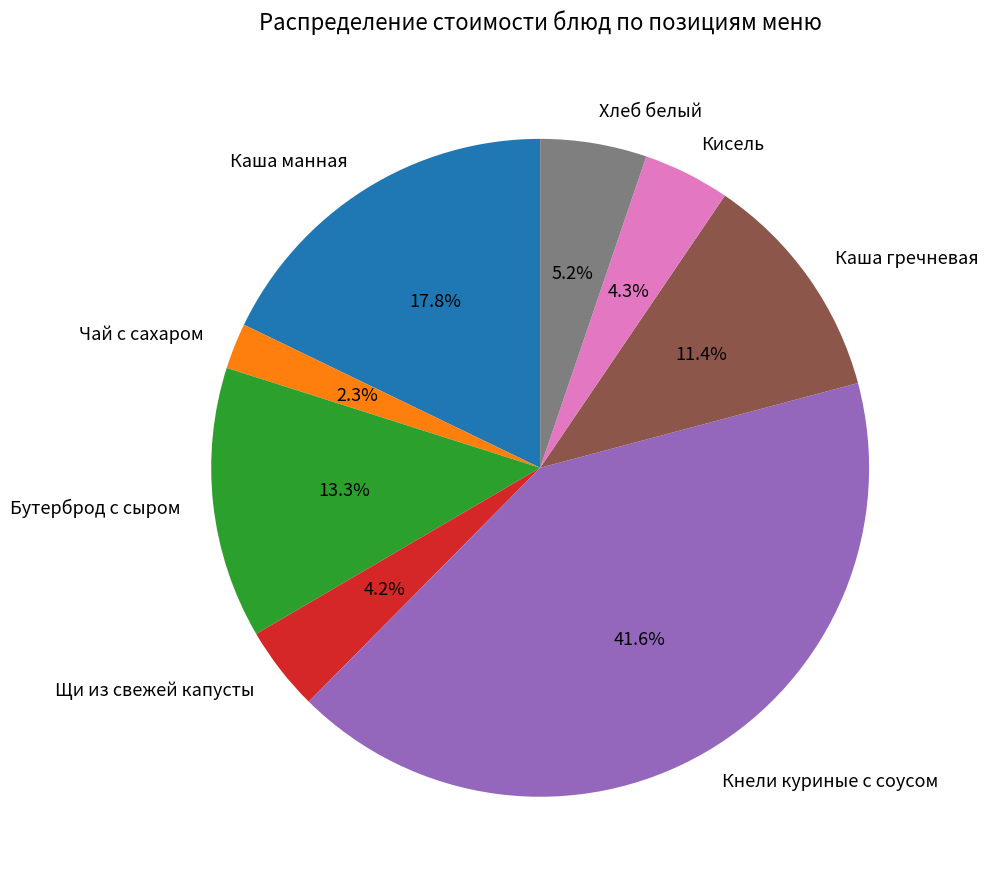

Is it true that Хлеб белый is 5% of the pie?

True